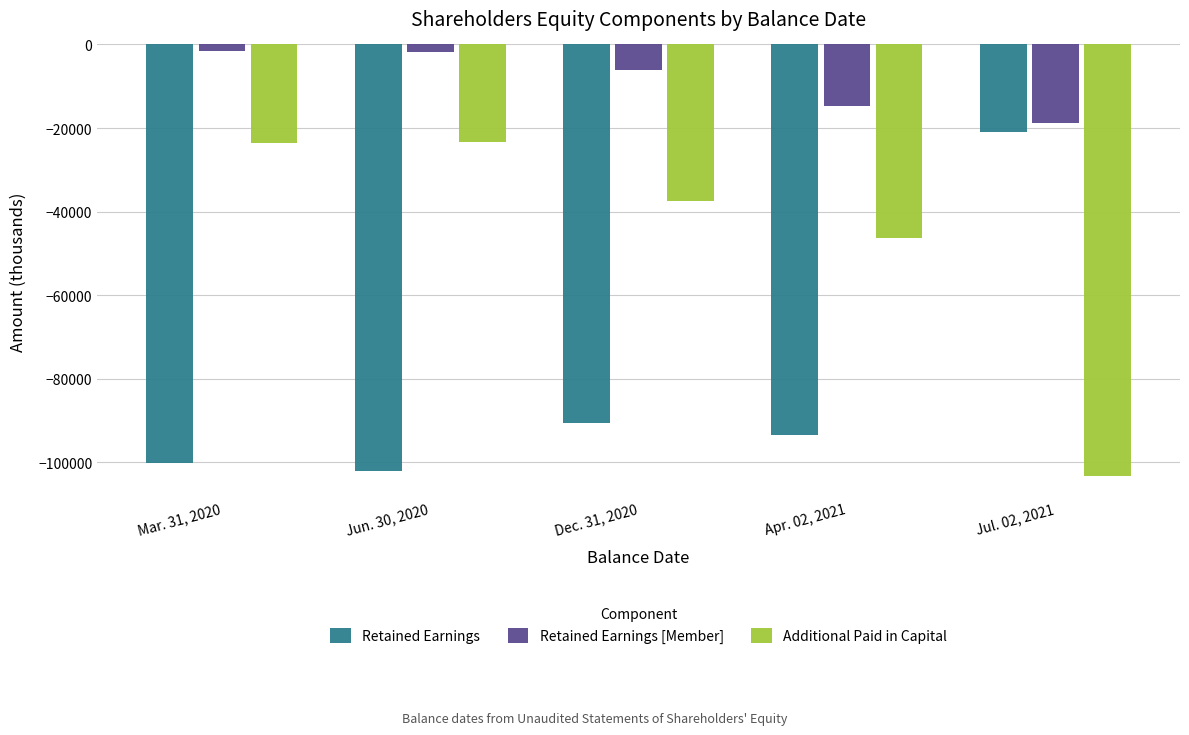

What is the highest value of the Retained Earnings series?

-21044